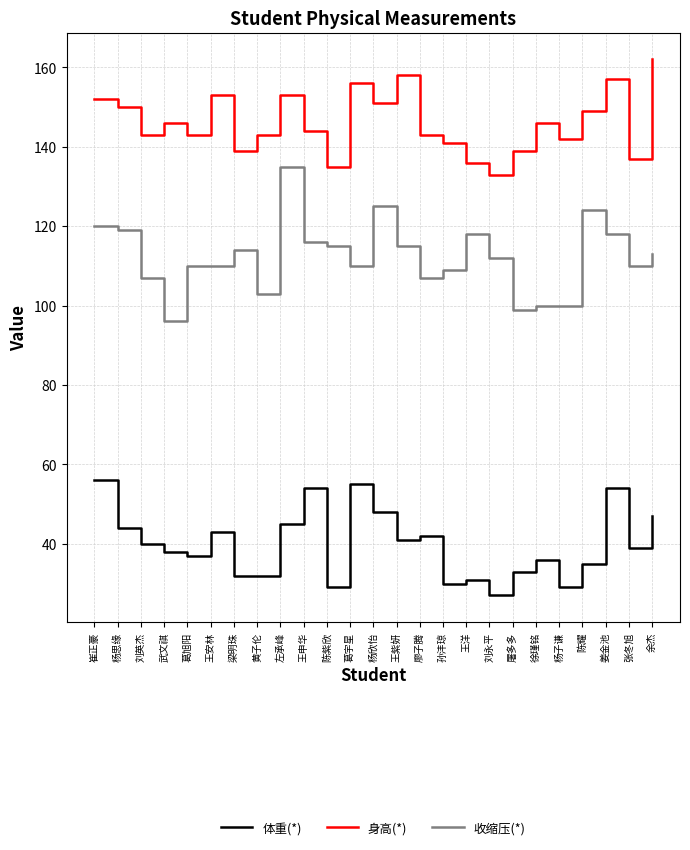

Which series has the largest range (max minus min)?

收缩压(*)